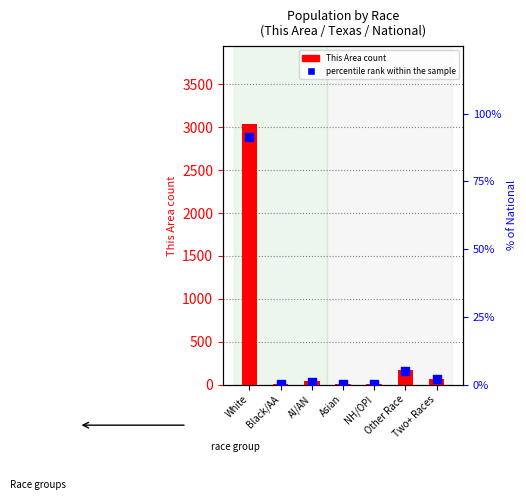

Which series contains the highest Y value?

This Area count